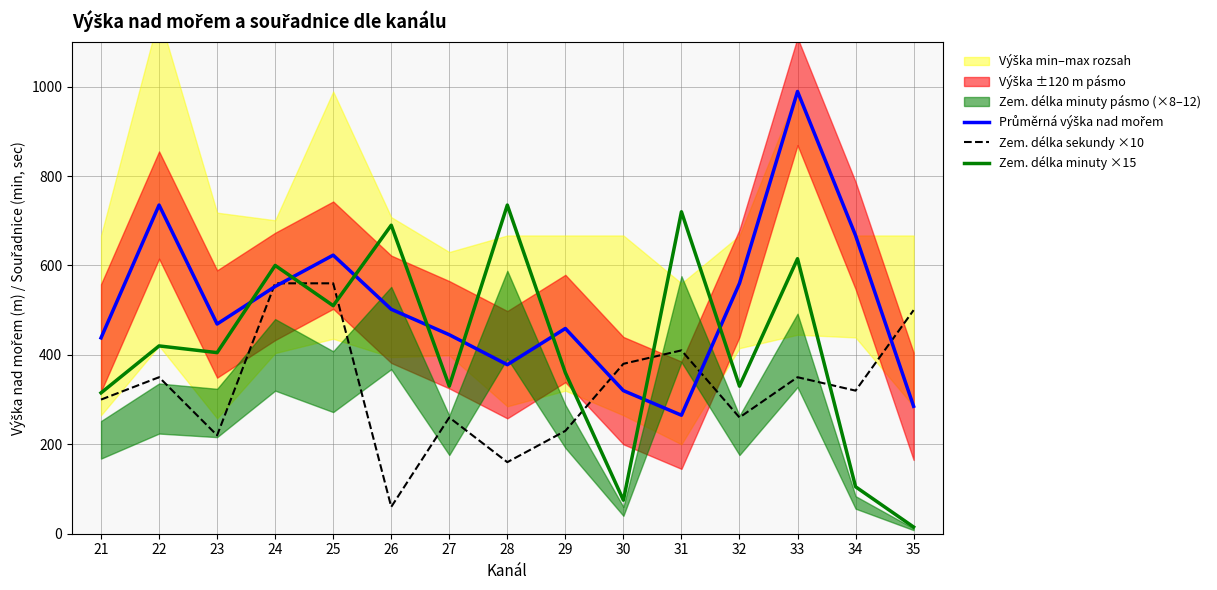

Which series ends up on top after the final intersection of Zem. délka sekundy ×10 and Zem. délka minuty ×15?

Zem. délka sekundy ×10